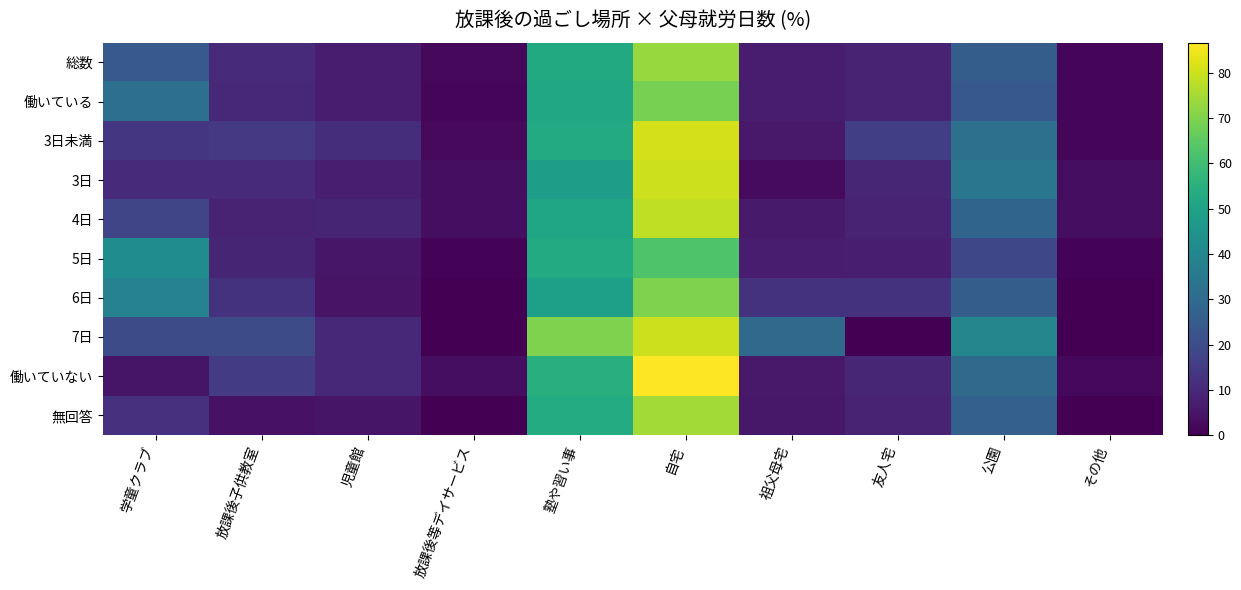

At which category does the chart reach its minimum across all series?

放課後等デイサービス